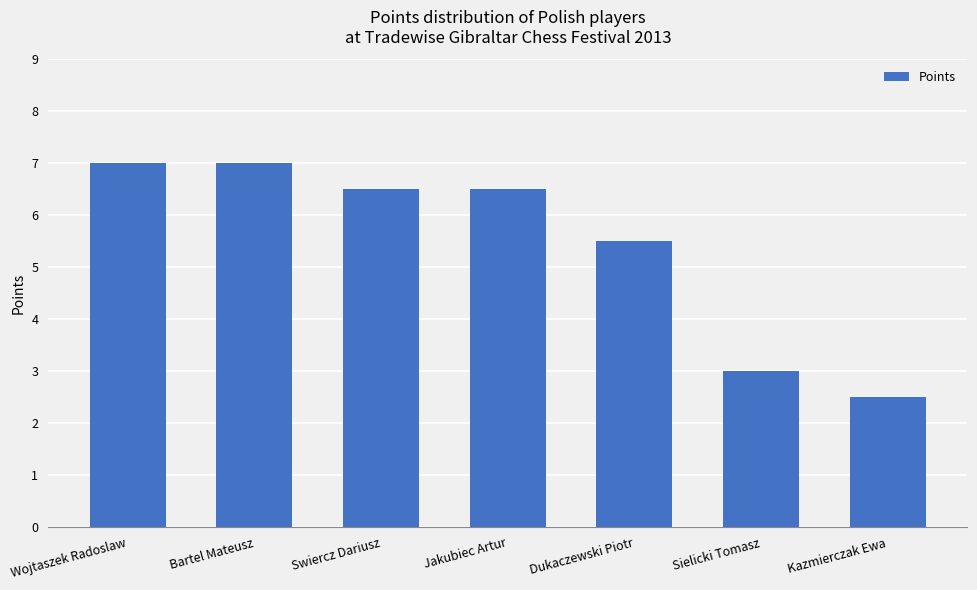

Which label corresponds to the smallest value in the chart?

Kazmierczak Ewa